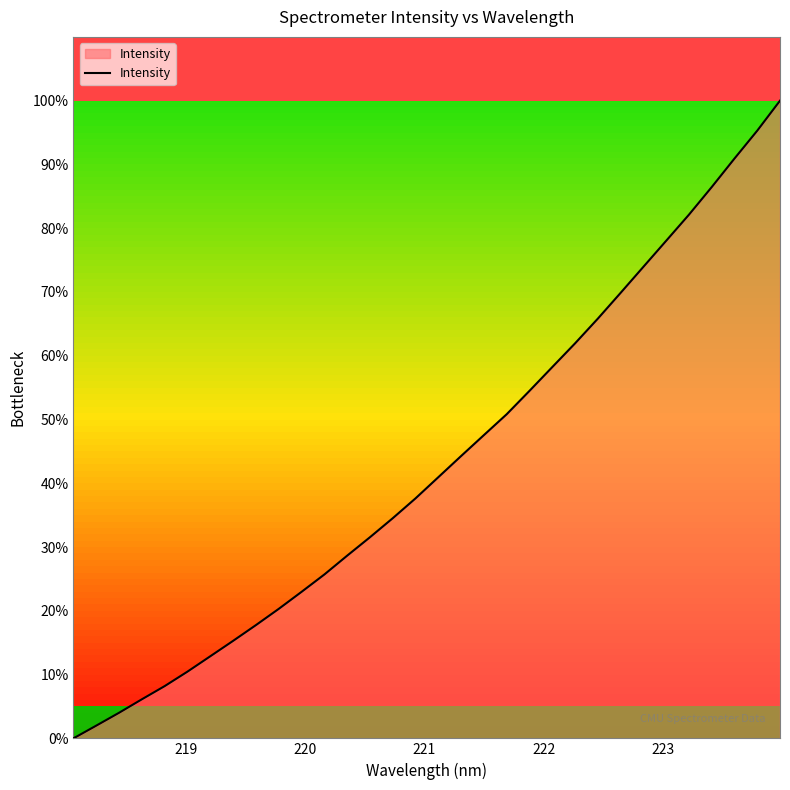

What is the maximum value shown in the chart?

100.0